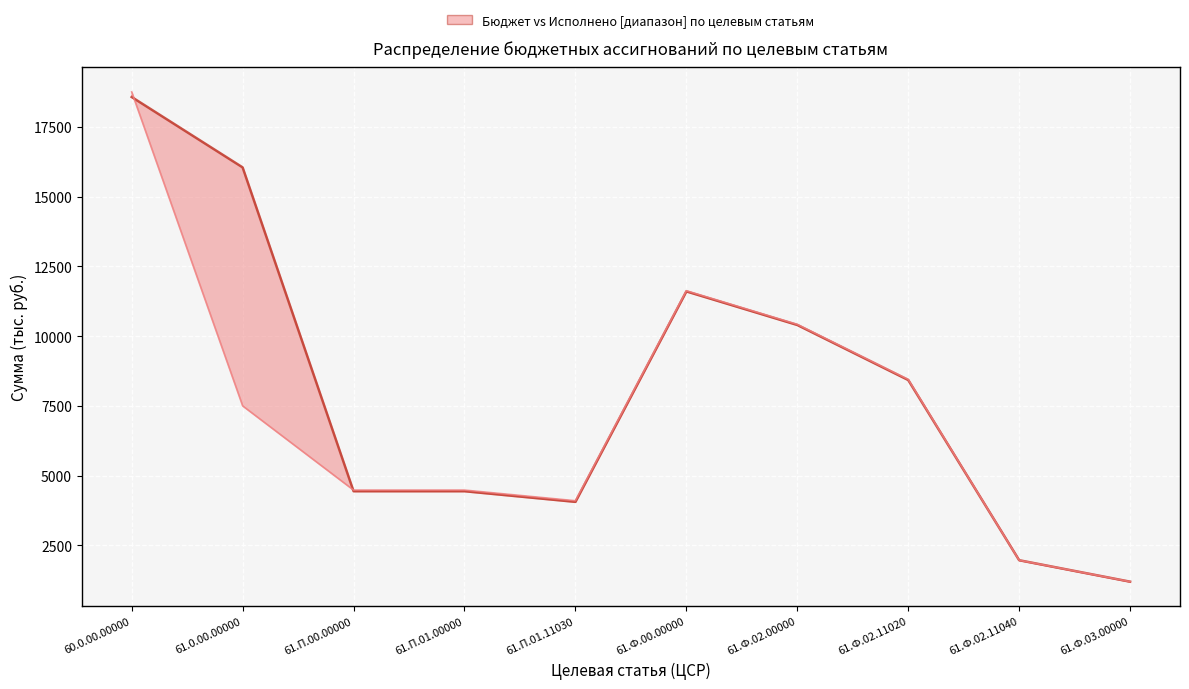

List the labels in order of value, smallest first.

61.Ф.03.00000, 61.Ф.02.11040, 61.П.01.11030, 61.П.00.00000, 61.П.01.00000, 61.0.00.00000, 61.Ф.02.11020, 61.Ф.02.00000, 61.Ф.00.00000, 60.0.00.00000